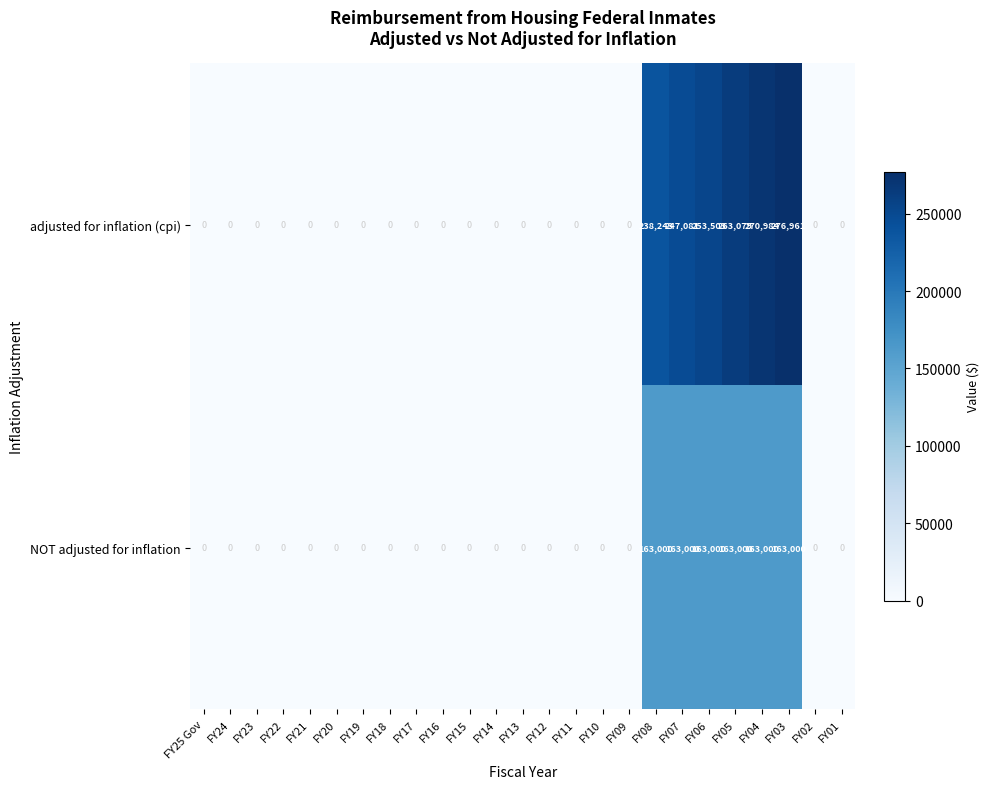

What is the sum of the adjusted for inflation (cpi) values at FY07 and FY08?

485324